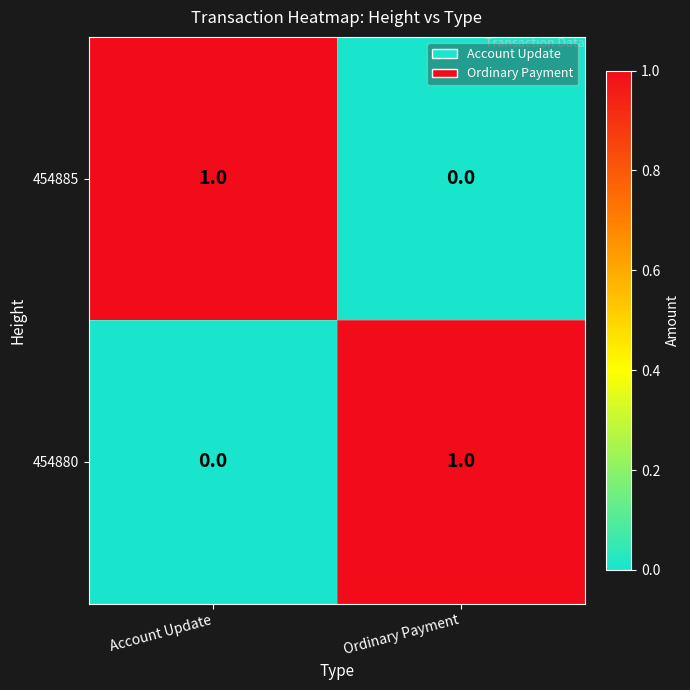

At which label does 454885 reach its minimum?

Ordinary Payment